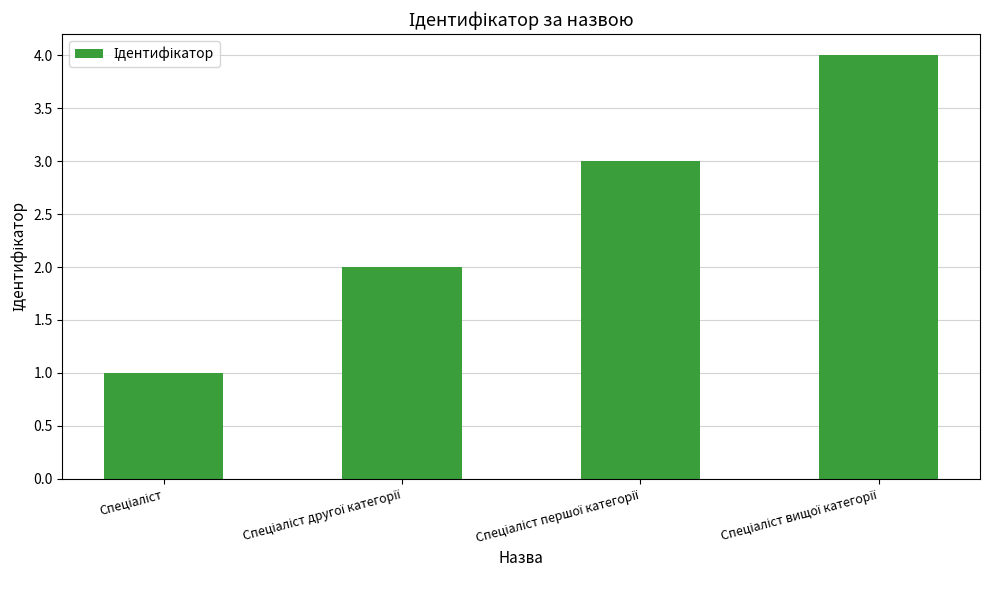

What is the difference between the maximum and minimum values?

3